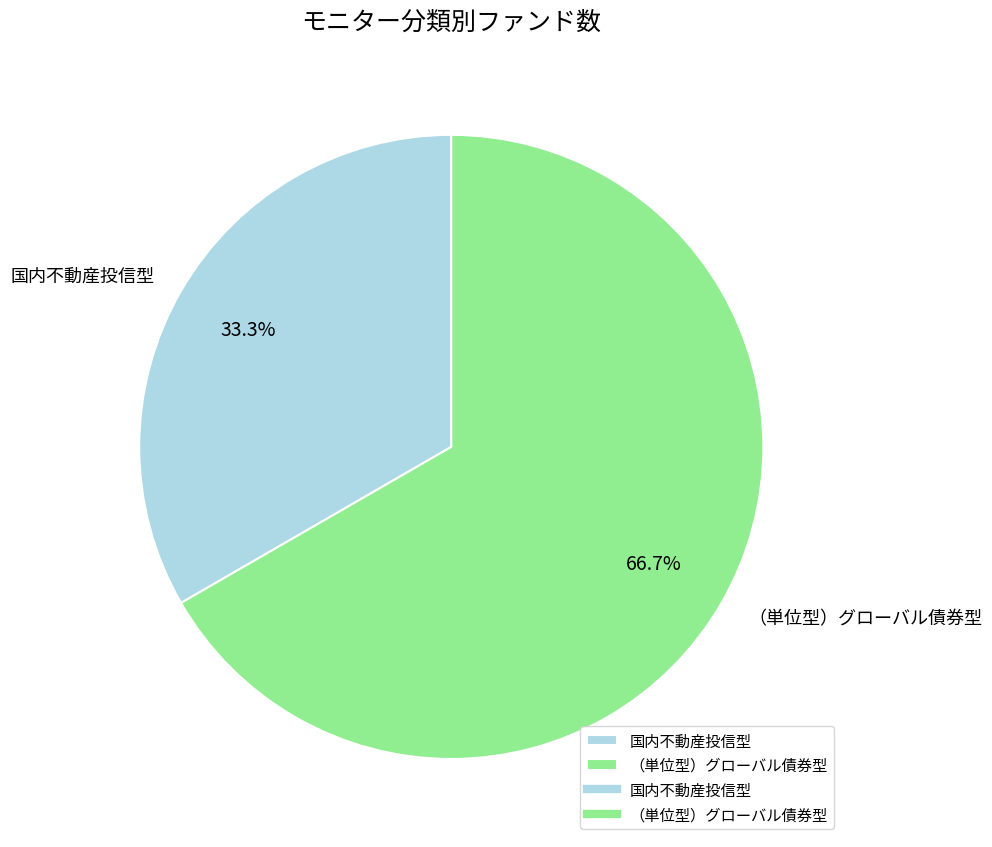

How many segments does this pie chart have?

2